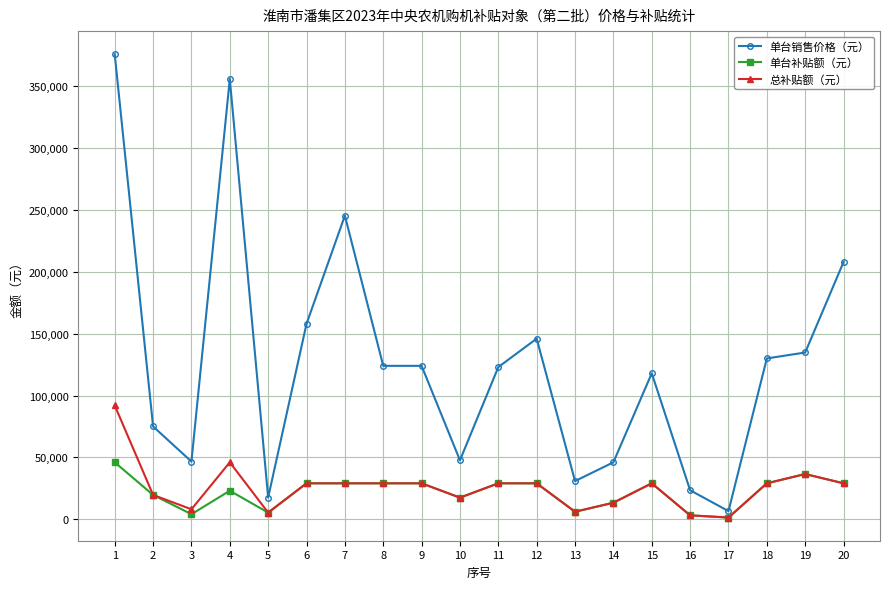

Where does the 单台销售价格（元） series first go above 124000?

1